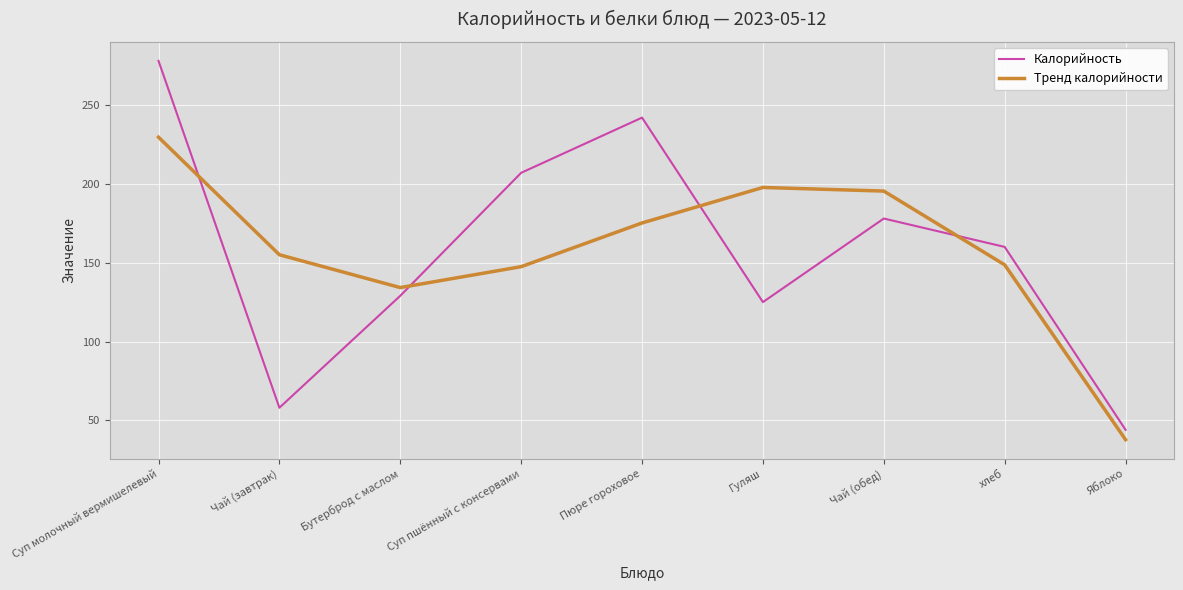

True or false: Калорийность has a value of 30.6 at Бутерброд с маслом.

False